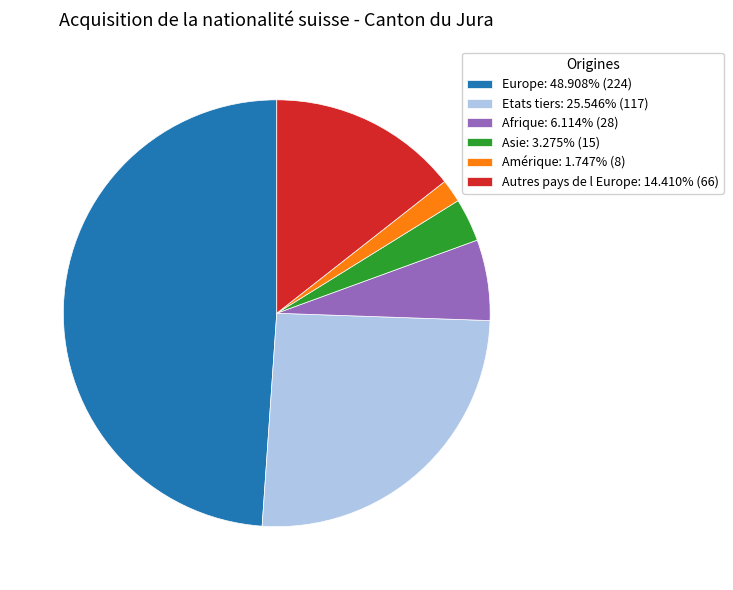

Approximately how many times larger is the value at Etats tiers: 25.546% (117) compared to Asie: 3.275% (15)?

7.8